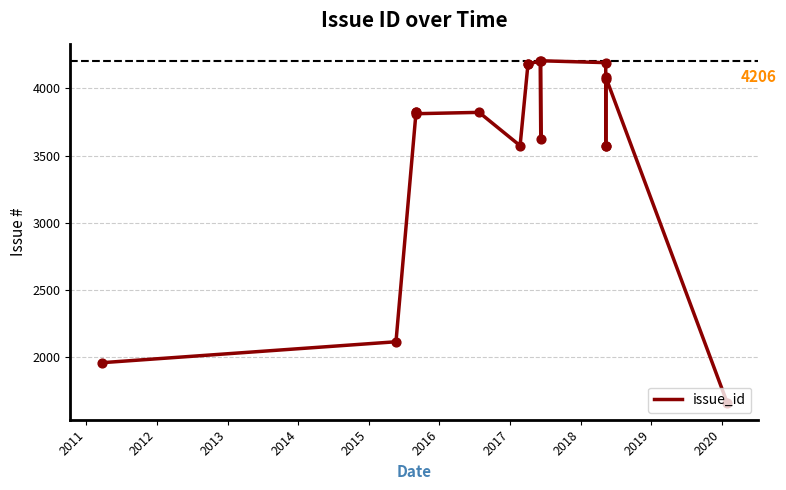

Between 2018 and 2015, which is larger?

2018